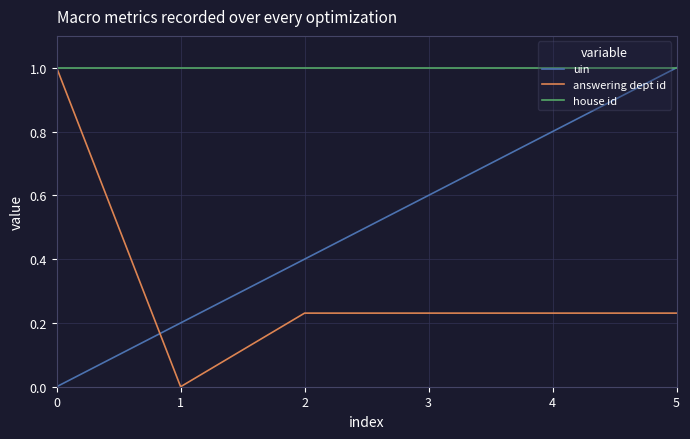

How many times do answering dept id and uin cross each other?

1